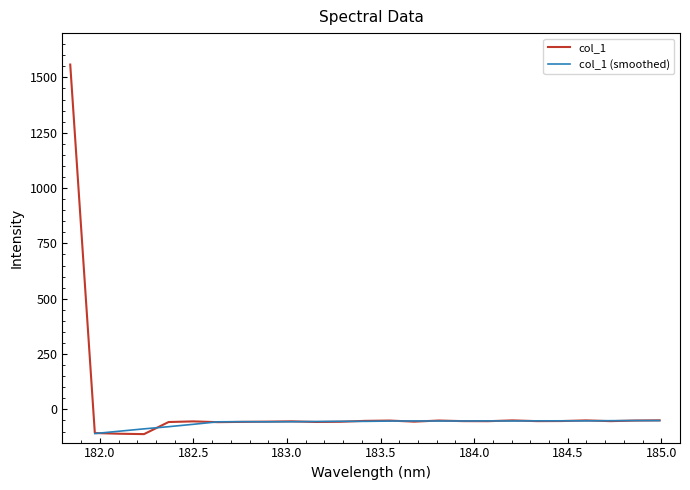

True or false: the data has more than 2 interior local peaks.

True